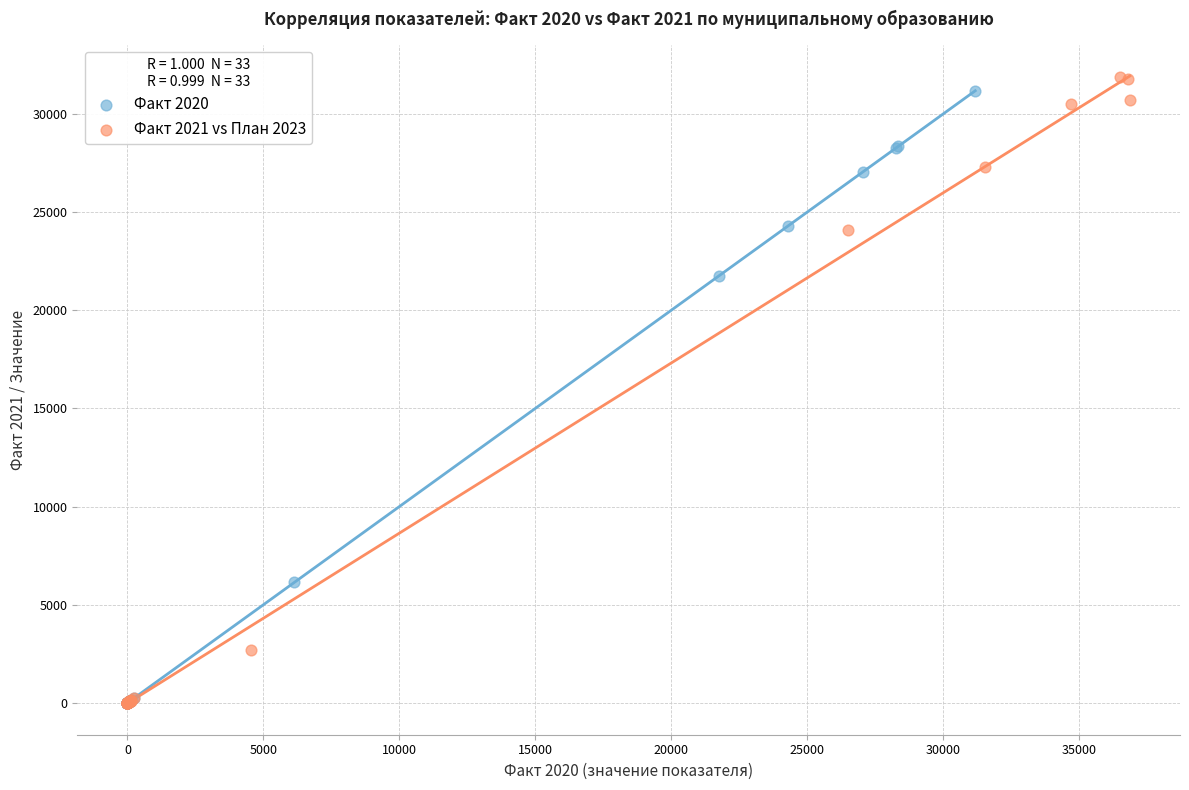

Which series has the widest spread of Y values?

Факт 2021 vs План 2023